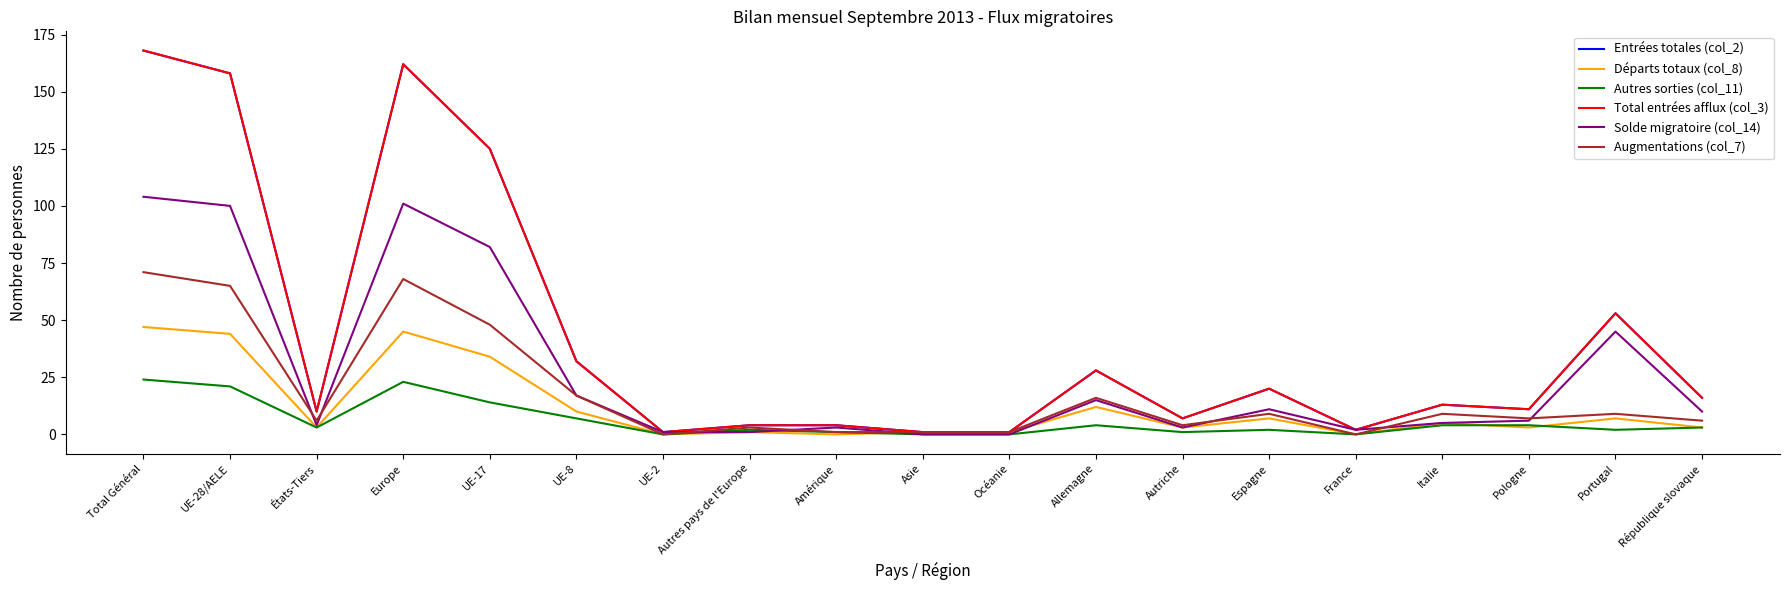

True or false: Entrées totales (col_2) and Solde migratoire (col_14) cross at least once.

False